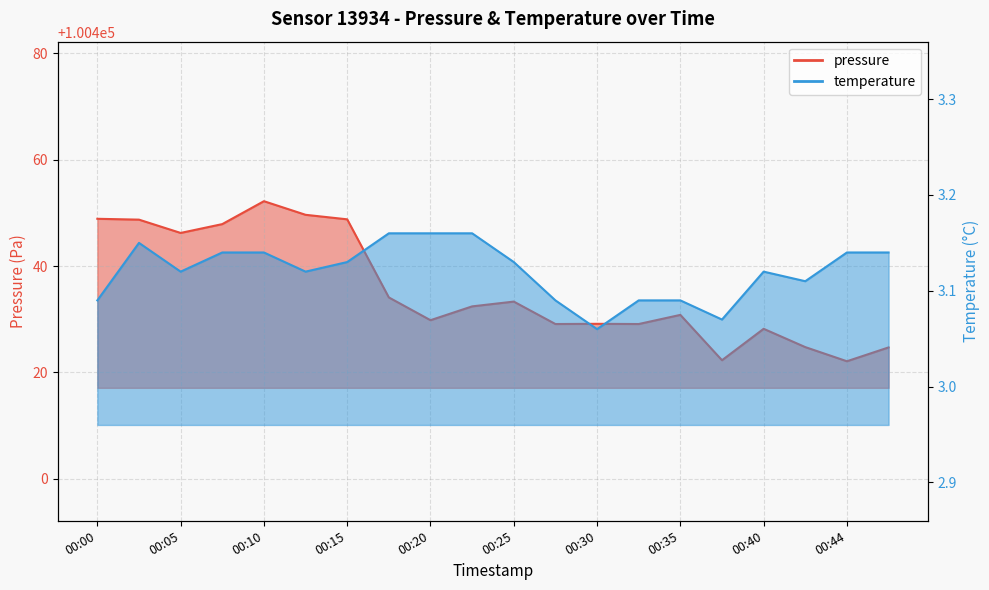

List the series in order of their overall mean, lowest first.

temperature, pressure